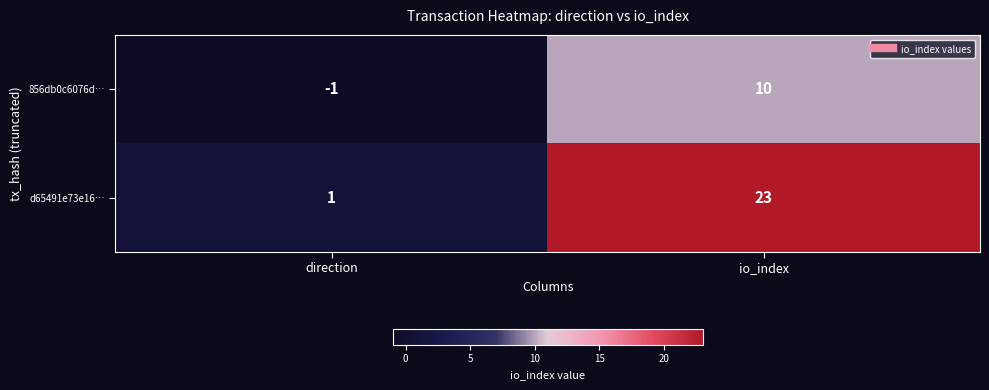

Reading left to right, transcribe all the data shown in this chart.

856db0c6076d…: -1	10
d65491e73e16…: 1	23